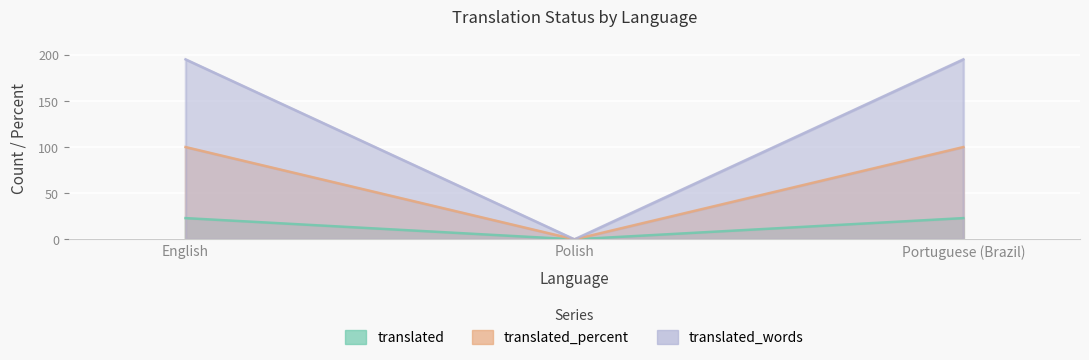

What is the sum of all translated values?

46